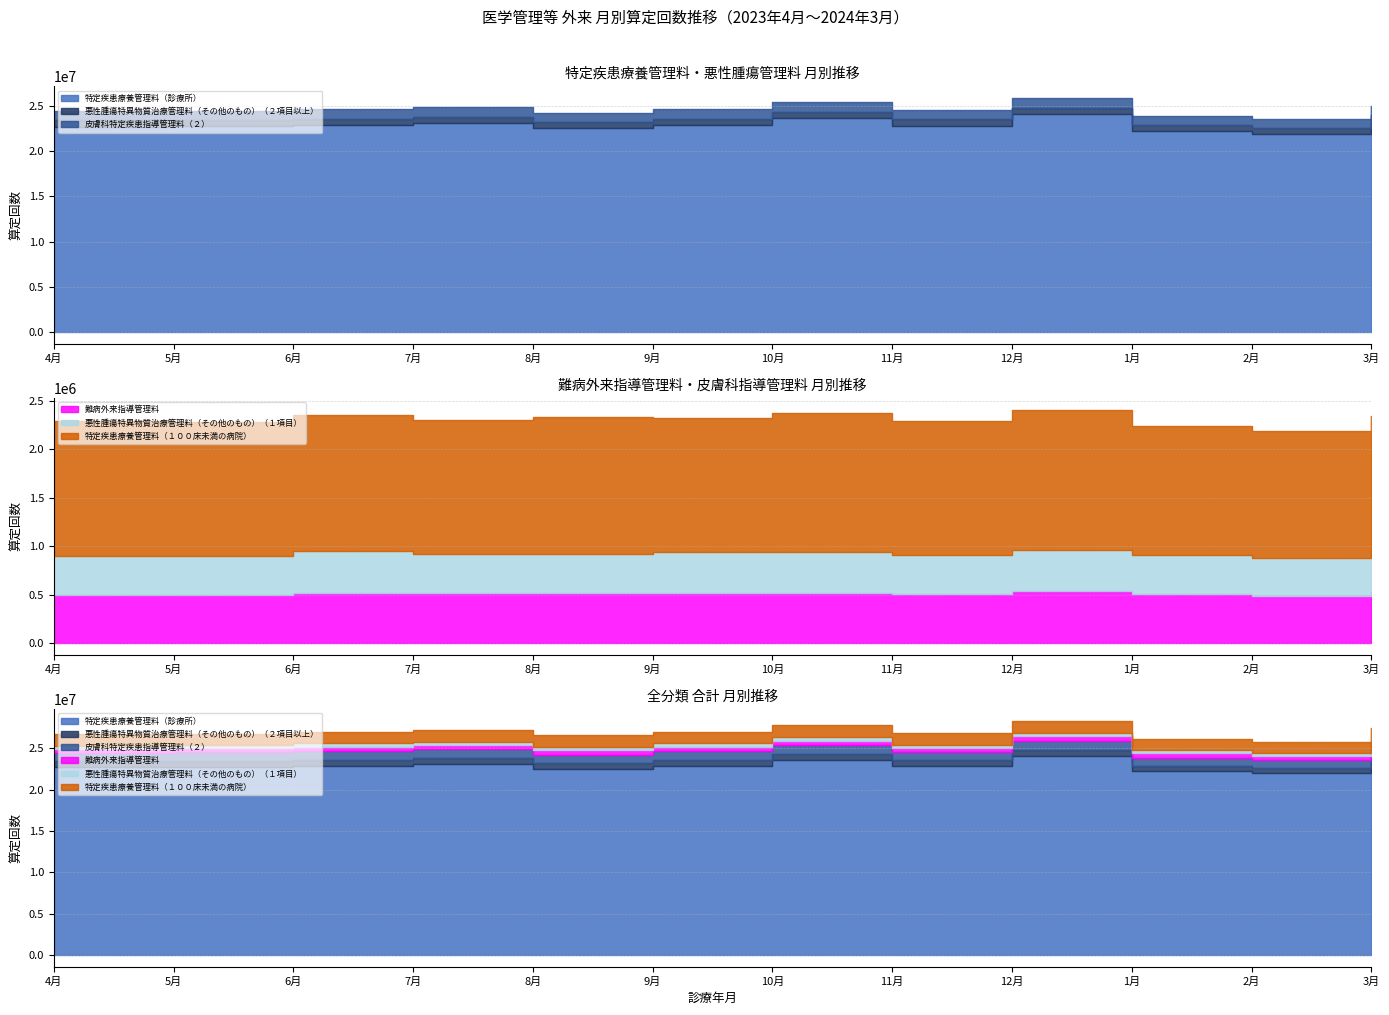

At which label does 悪性腫瘍特異物質治療管理料（その他のもの）（２項目以上） first exceed 692744?

6月